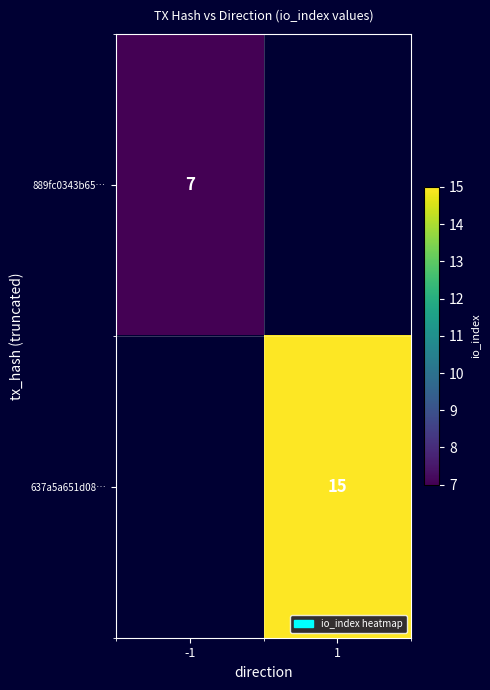

The value of 637a5a651d08… at 1 is 4. True or false?

False